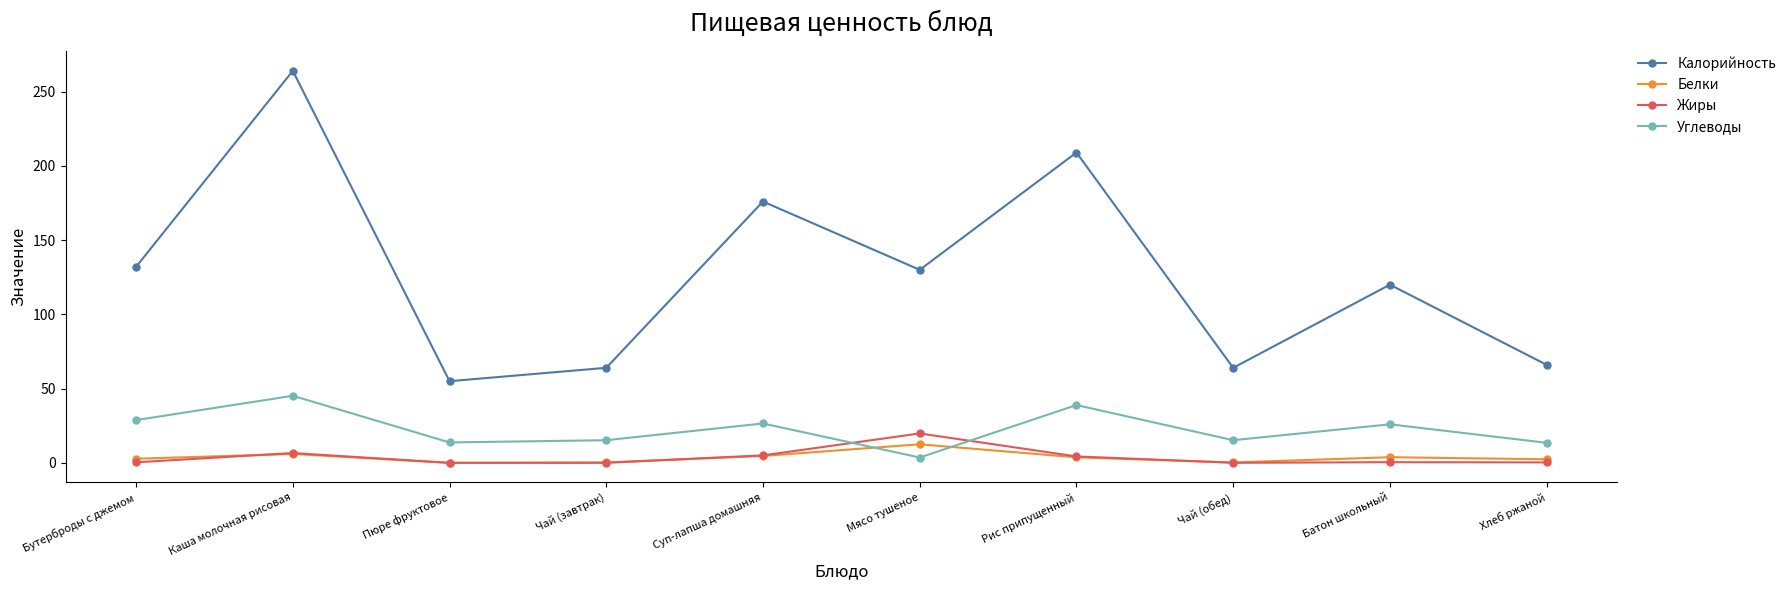

True or false: Калорийность and Белки intersect in this chart.

False